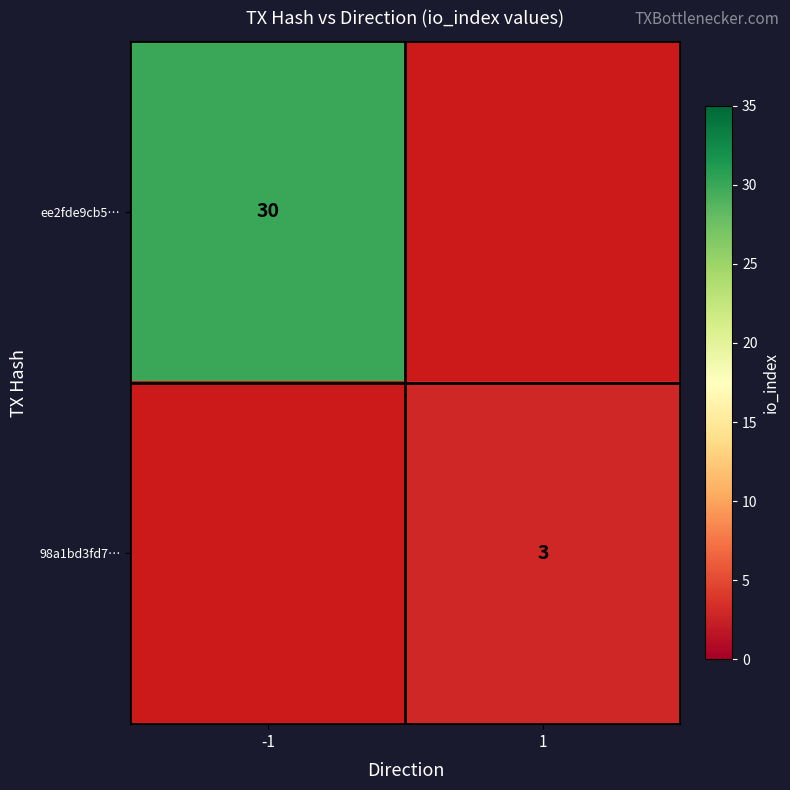

True or false: 98a1bd3fd7… has a value of 3 at 1.

True